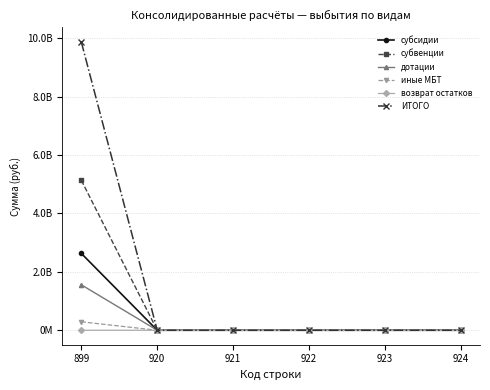

What is the maximum value shown in the chart?

9874087805.4